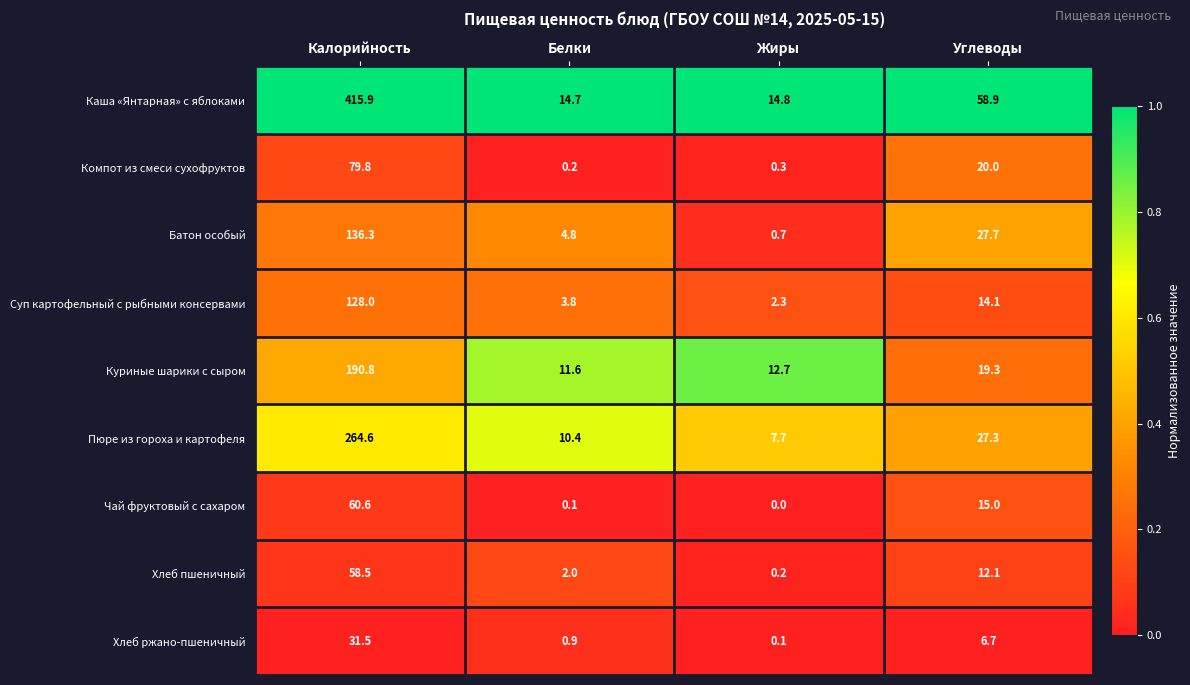

What is the maximum value shown in the chart?

415.9